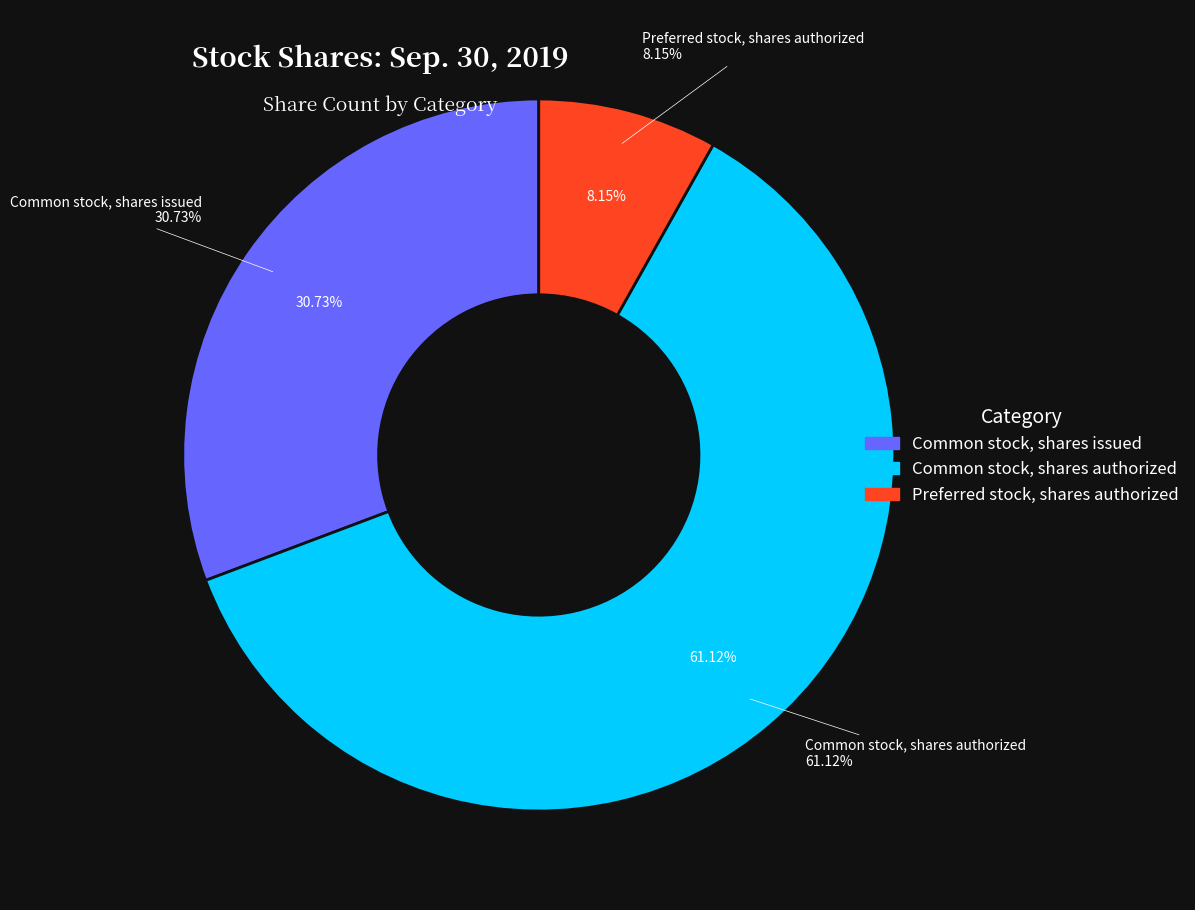

To the nearest percent, what is the combined percentage of Common stock, shares authorized and Common stock, shares issued?

92%